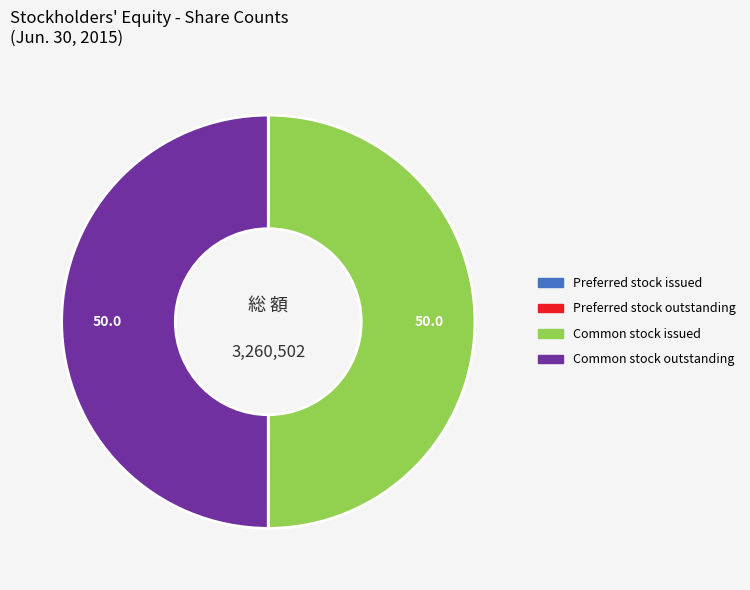

Approximately how many times larger is the value at Common stock outstanding compared to Common stock issued?

1.0